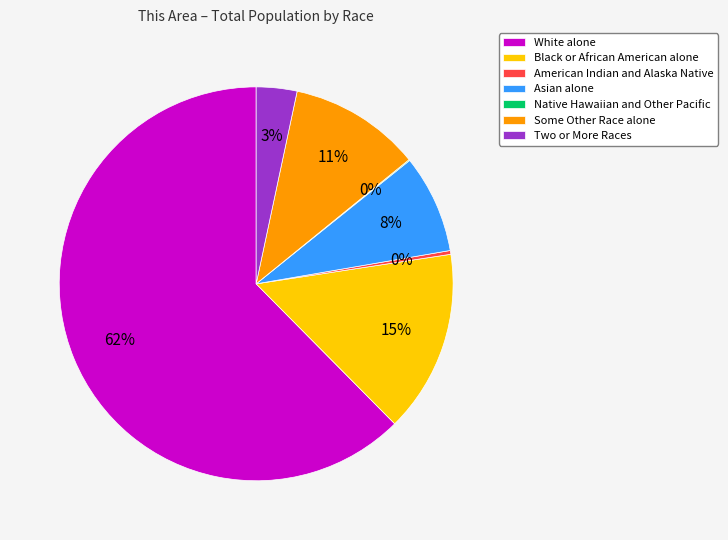

To the nearest percent, what percentage of the pie is Black or African American alone?

15%